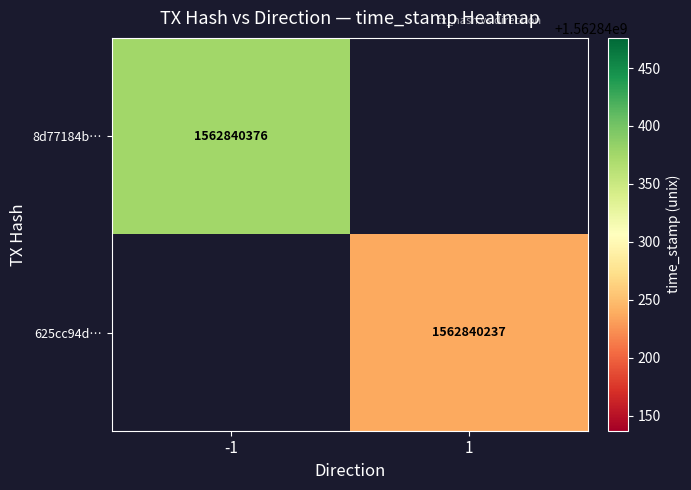

Reading left to right, extract all data points from this chart.

8d77184b330262f52fc17b27311b9a3f743fb42: -1	1562840376
625cc94d93fa152cb3857ab77b34f74b56aa7b8: 1	1562840237